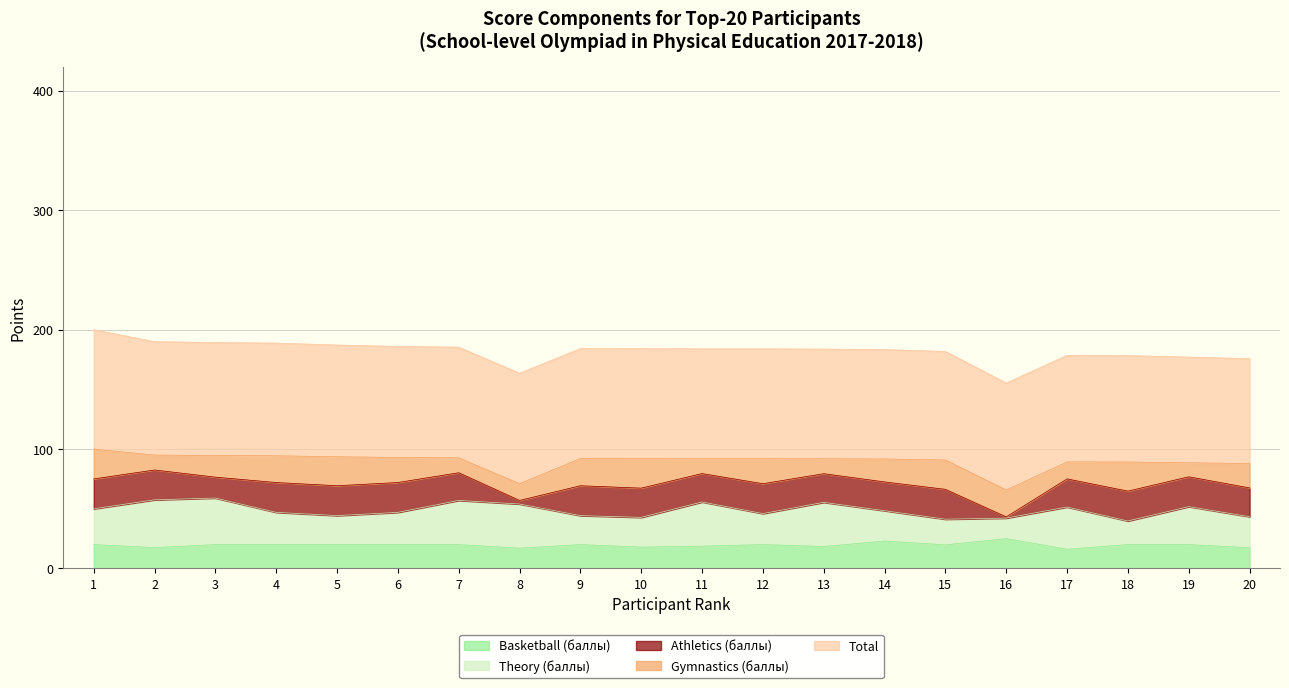

True or false: Gymnastics (баллы) has a value of 6.1 at 7.

False